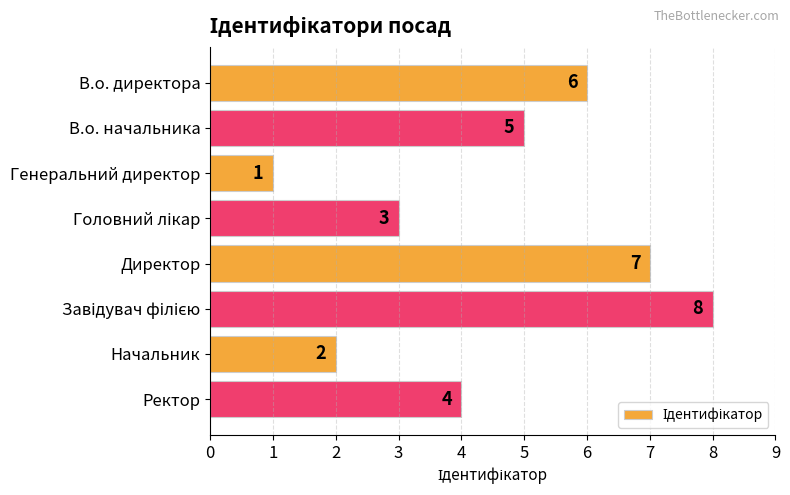

What position from the bottom is Ректор?

1